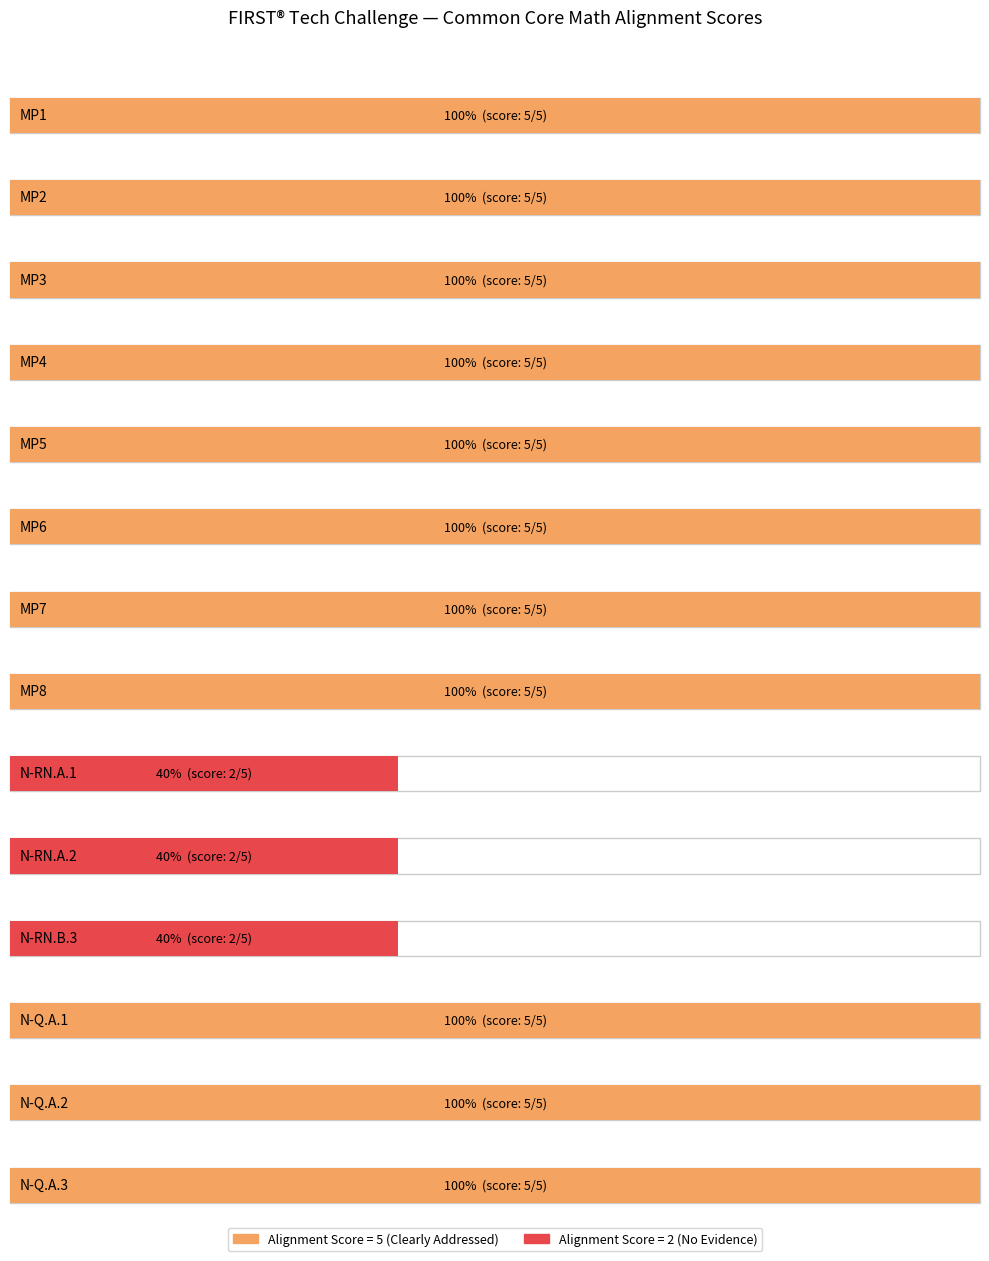

The value of Alignment Score at N-RN.A.1 is 2. True or false?

True